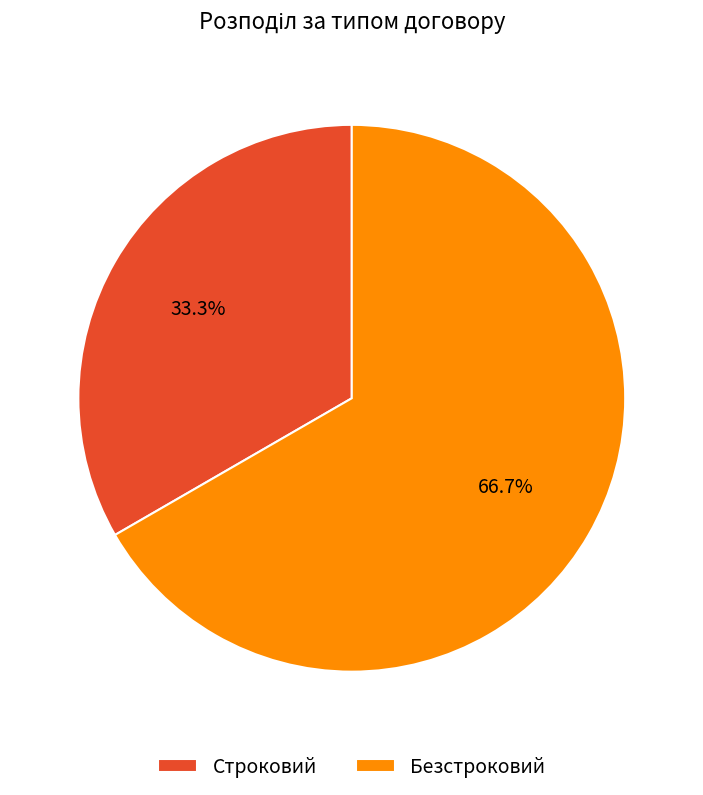

Which slice is the smallest?

Строковий